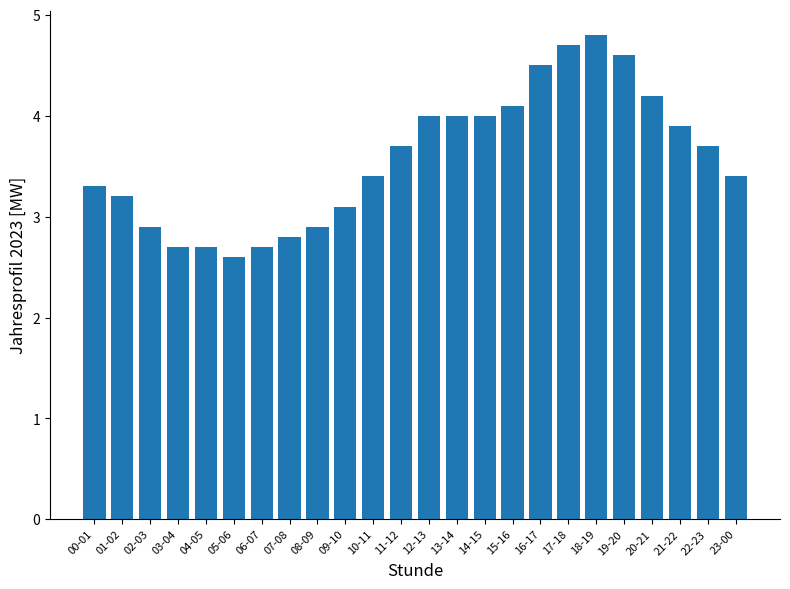

What is the sum of the values at 21-22 and 17-18?

8.6